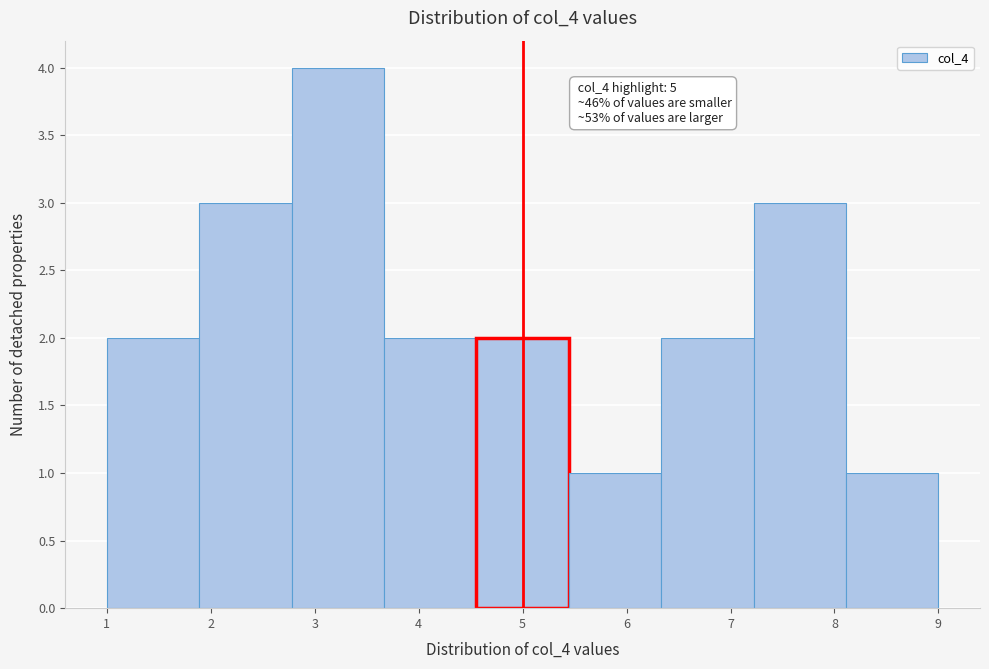

Over which range of the x-axis is the bar tallest?

2.8 to 3.7